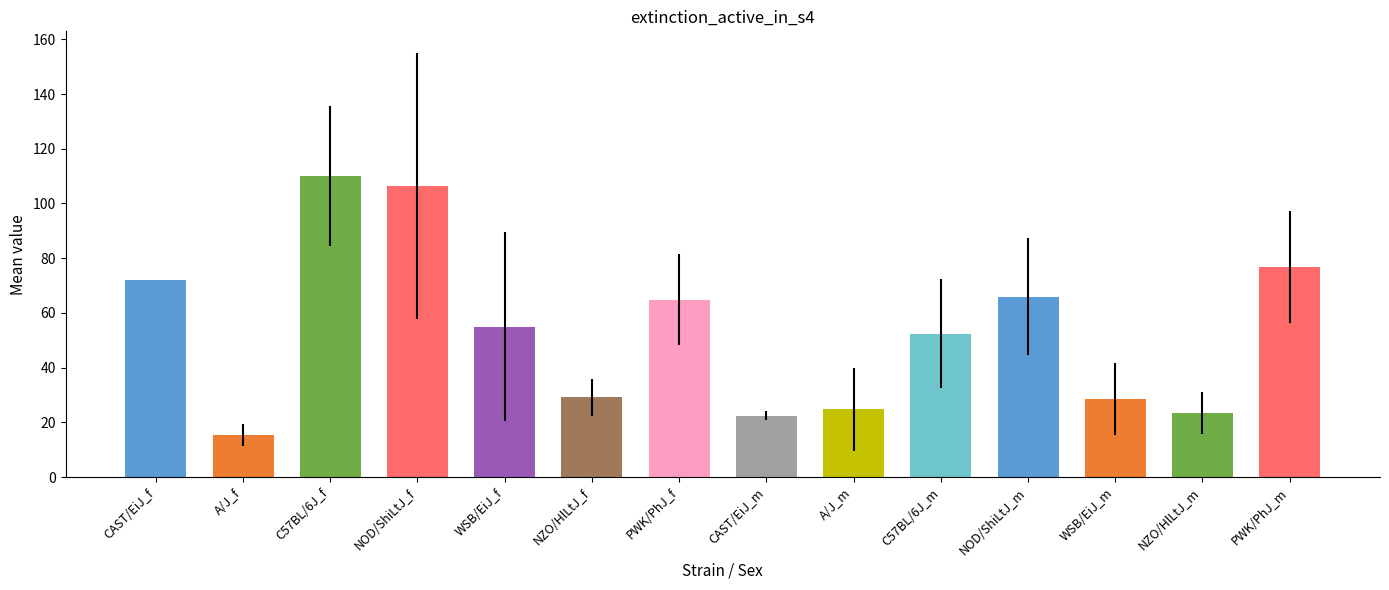

What is the sum of all values?

747.0